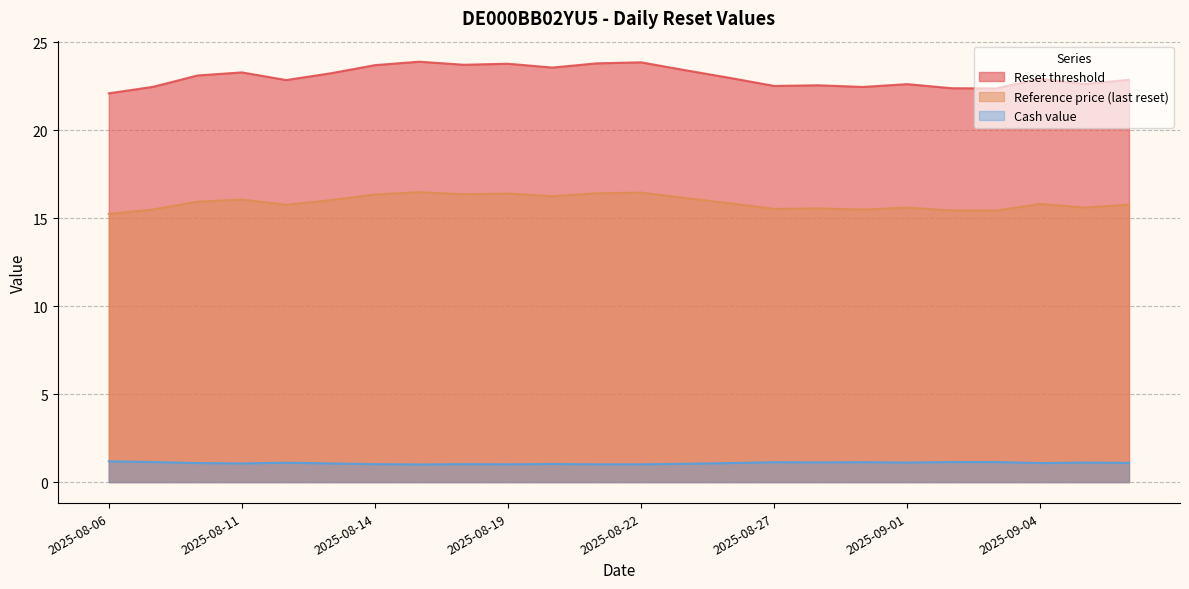

What is the difference between the maximum and minimum values in the Reference price (last reset) series?

1.2